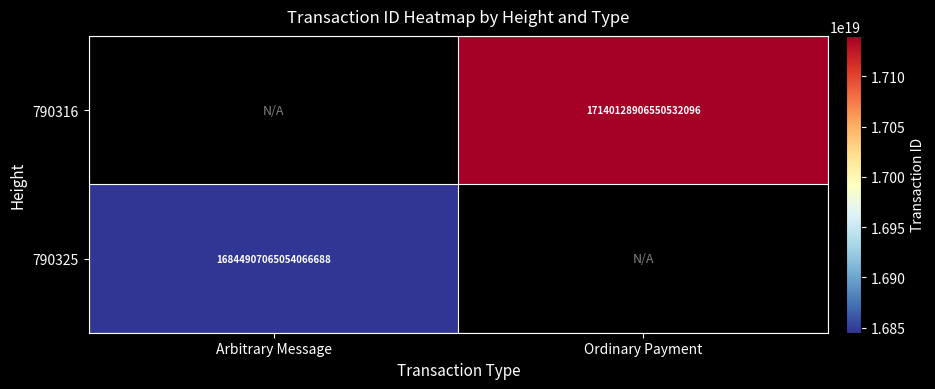

Is the value of 790316 at Ordinary Payment greater than the value of 790325 at Arbitrary Message?

Yes